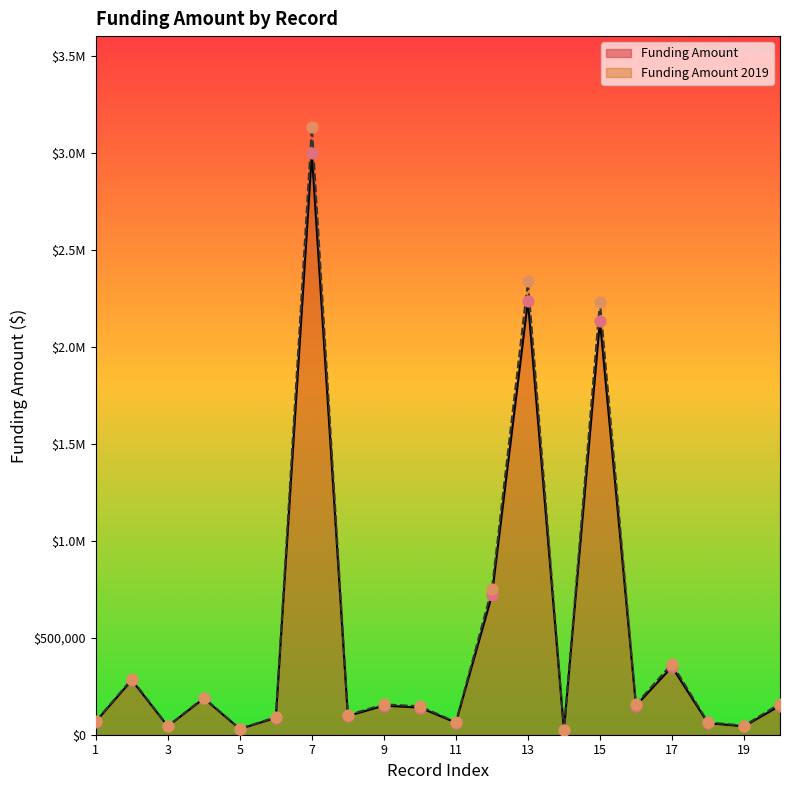

Which series has the largest Y range (max minus min)?

Funding Amount 2019